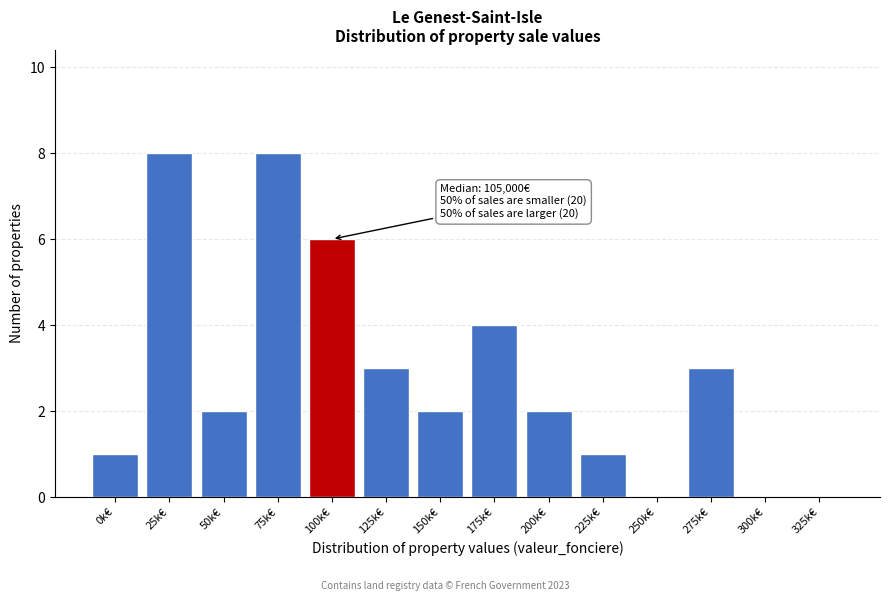

Reading right to left, list all the values displayed in this chart.

325k€=0	300k€=0	275k€=3	250k€=0	225k€=1	200k€=2	175k€=4	150k€=2	125k€=3	100k€=6	75k€=8	50k€=2	25k€=8	0k€=1